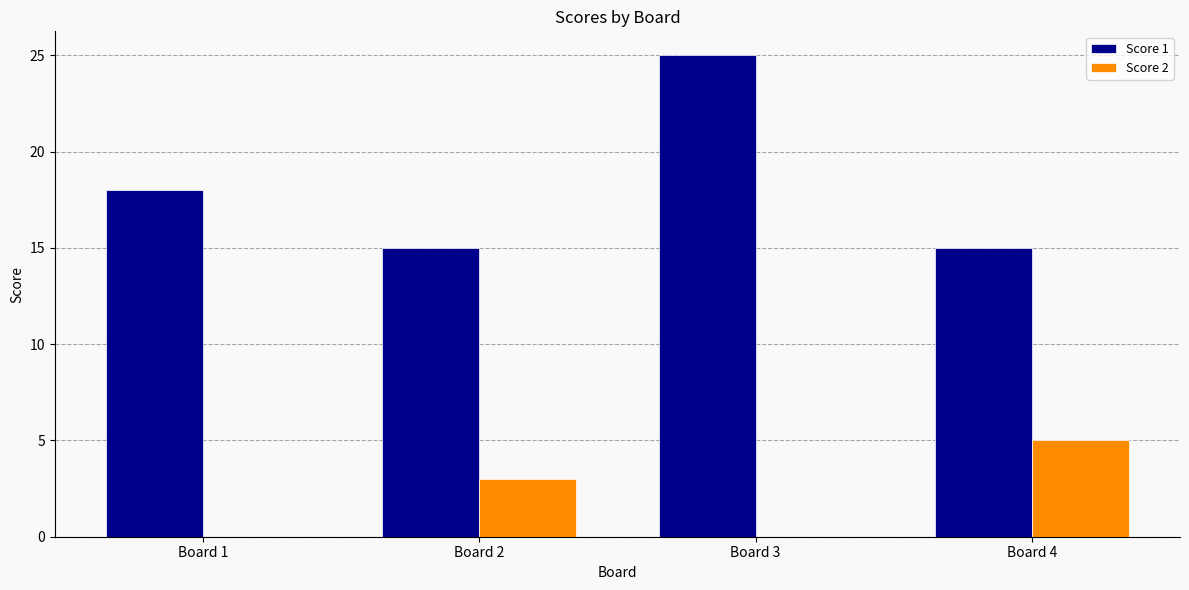

Is it true that Score 2 equals 5 at Board 4?

True